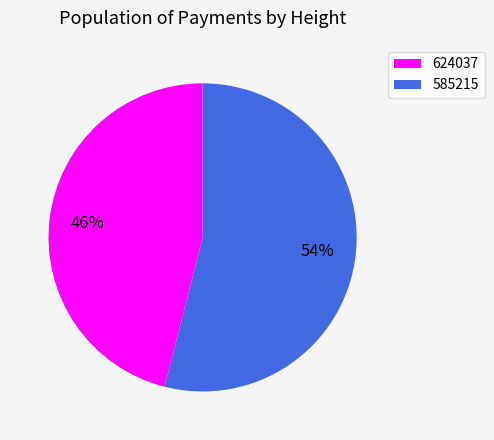

Between 624037 and 585215, which is larger?

585215